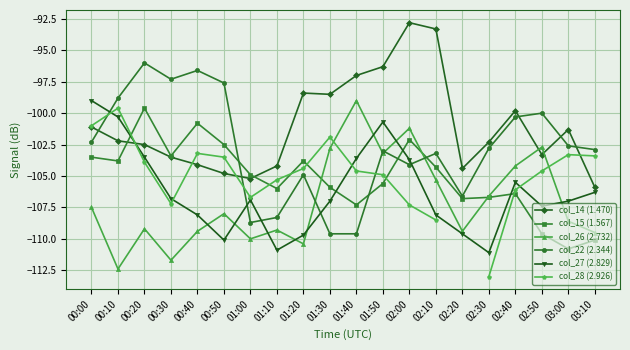

At which category is the sum across all series the highest?

02:00